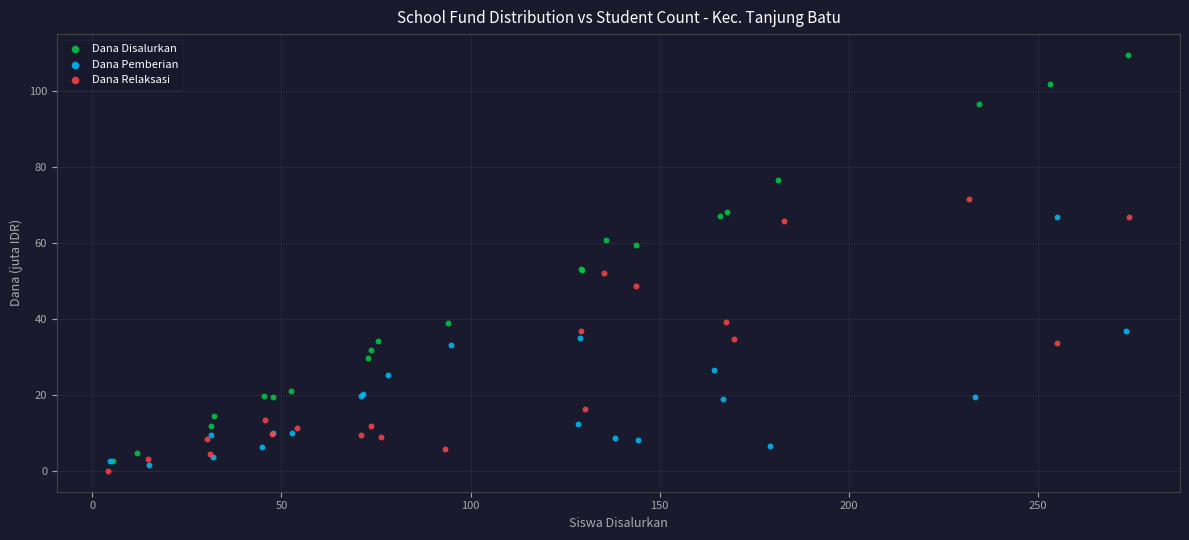

Which series has the largest Y range (max minus min)?

Dana Disalurkan